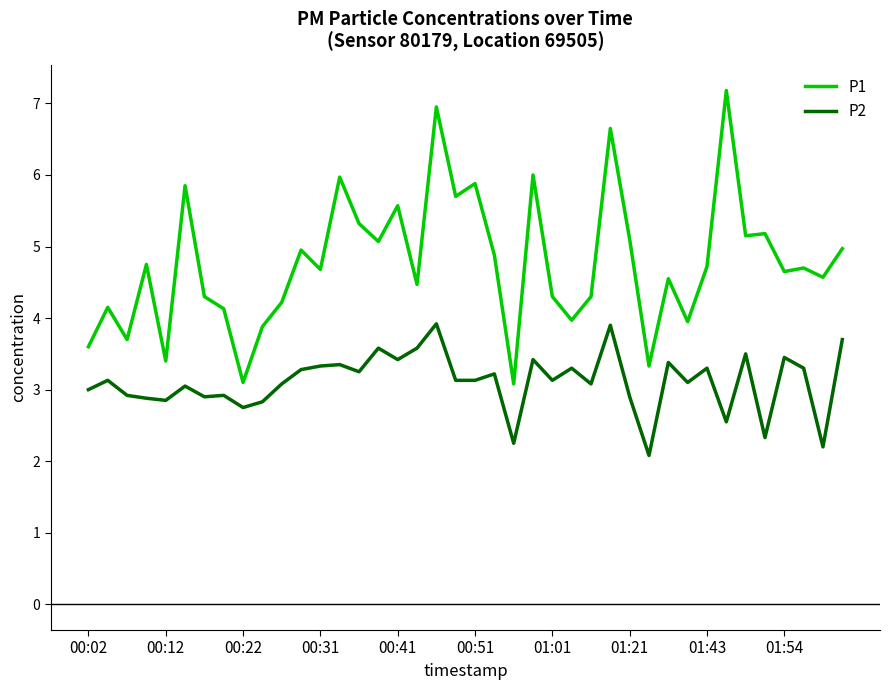

Does the chart display data point markers on the line(s)?

No